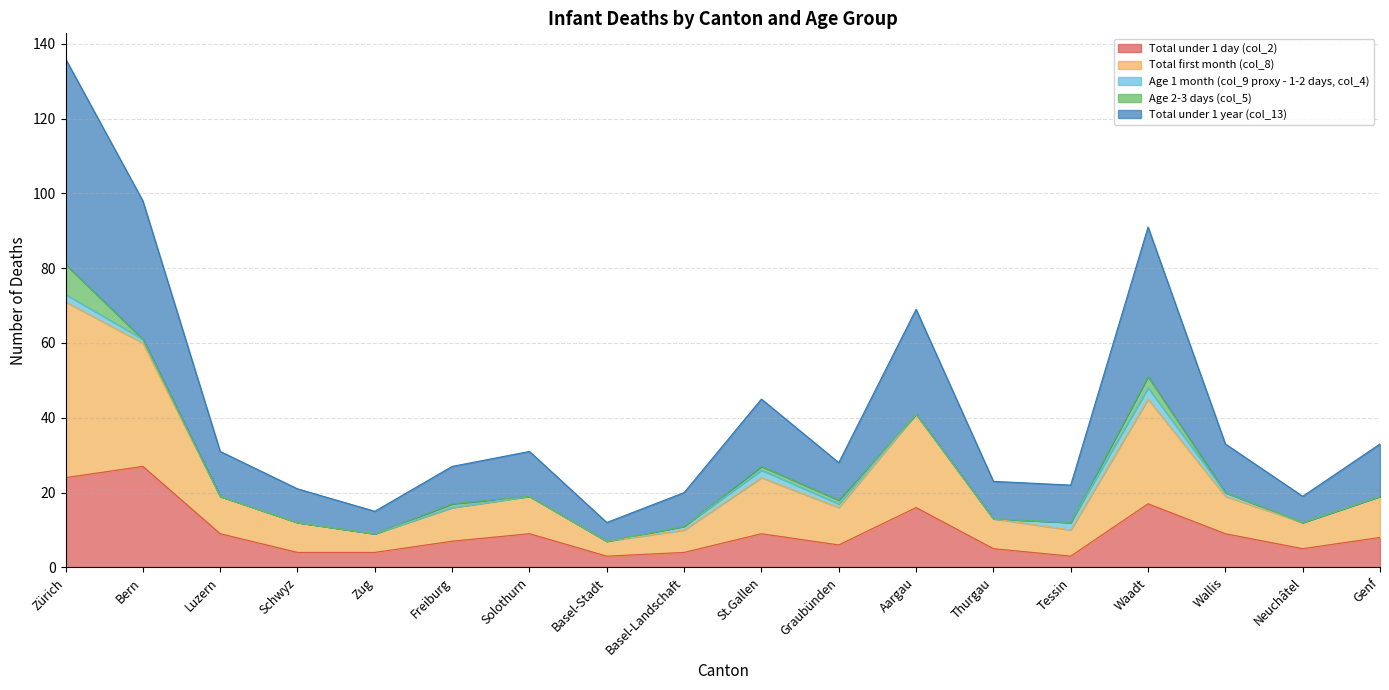

Between Zug and Neuchâtel, which series saw the biggest shift?

Total under 1 year (col_13)